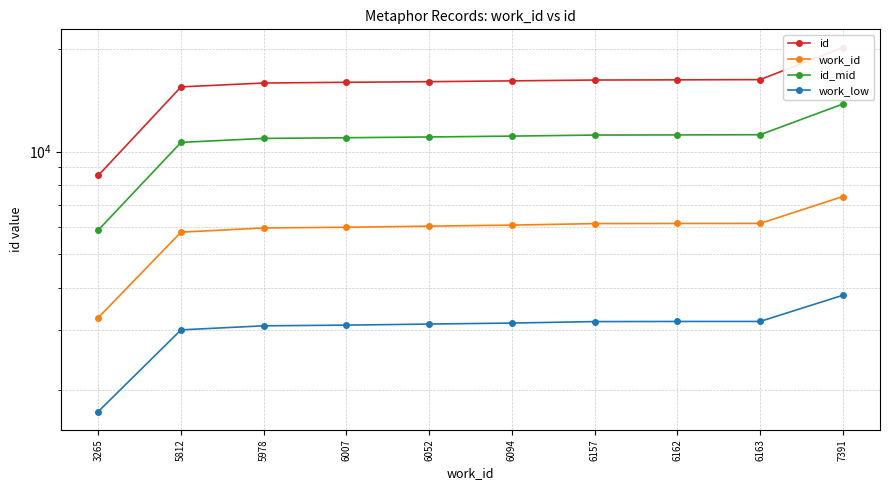

How many series are shown in this chart?

4